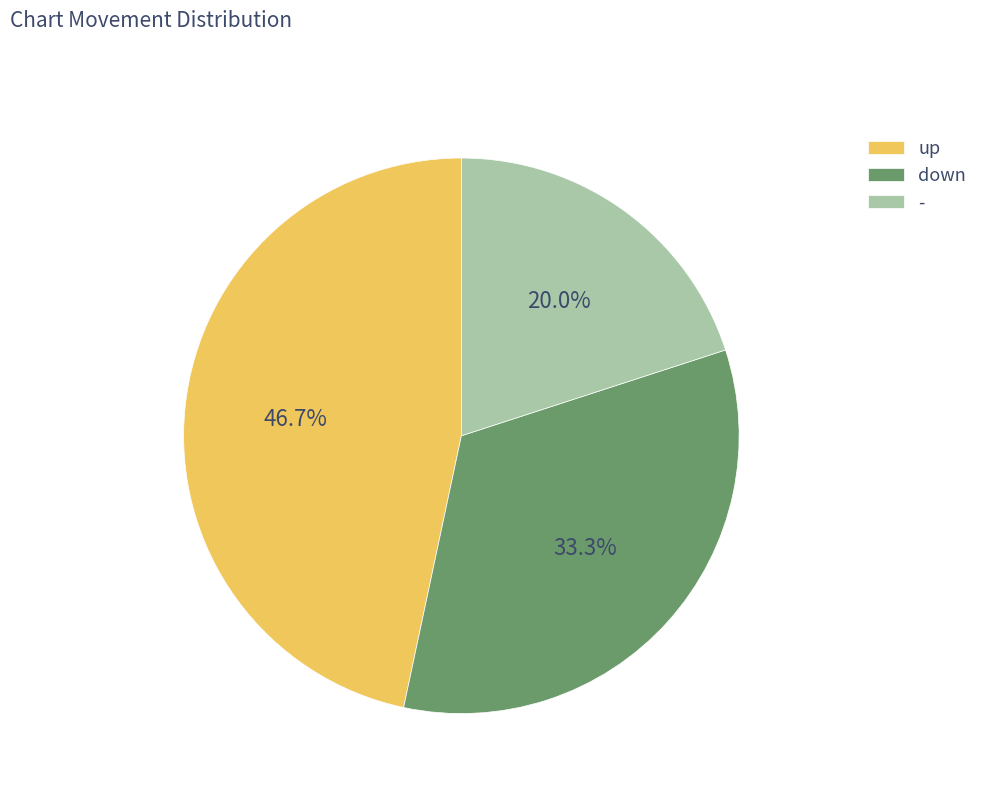

What percentage is NOT represented by -?

80.0%